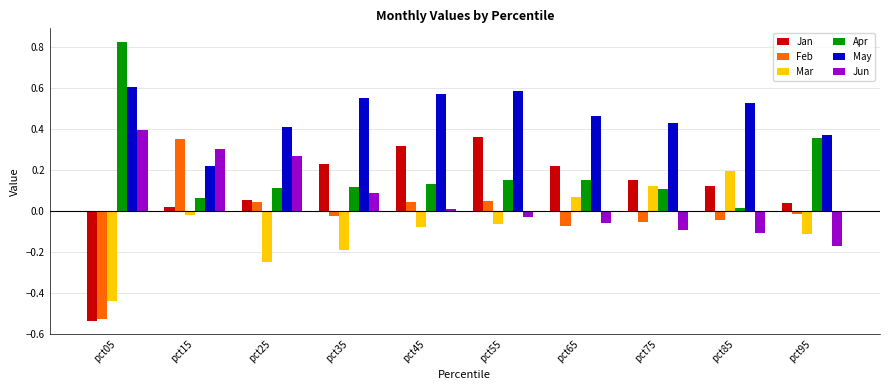

The Jun series shows 0.1 at pct25. True or false?

False